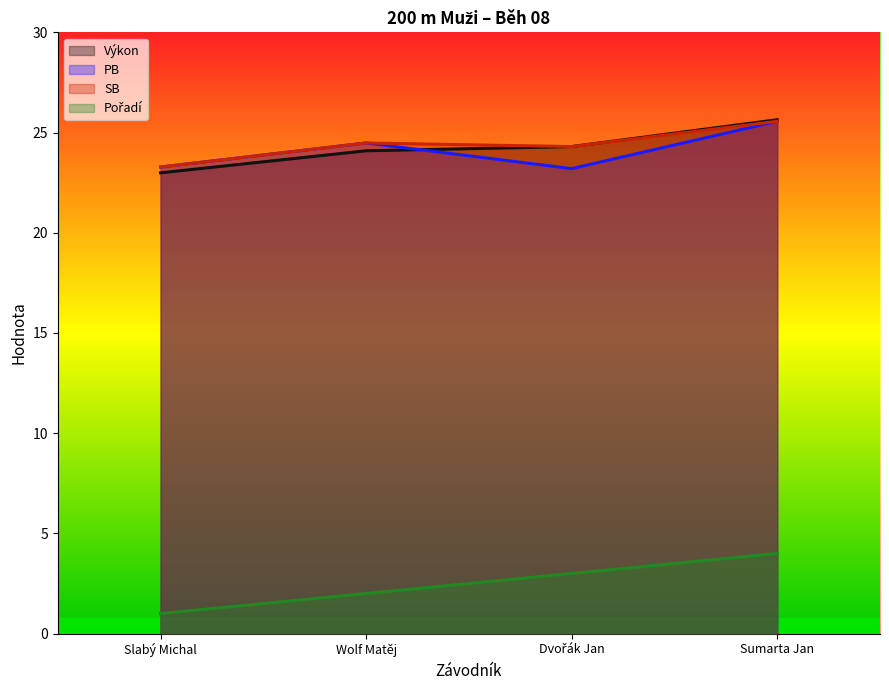

Count the number of data series in this chart.

4